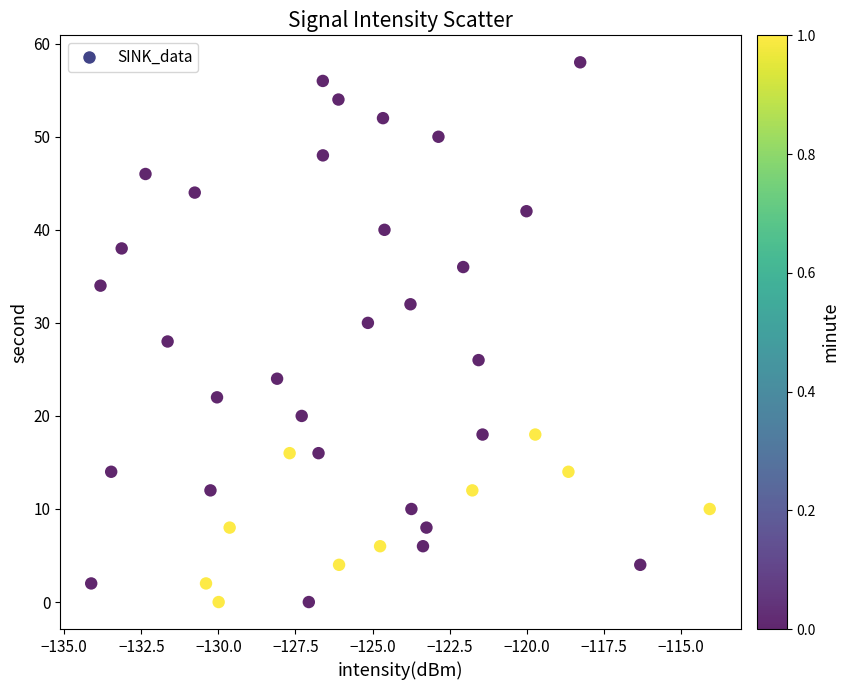

What is the range of Y values (max minus min)?

58